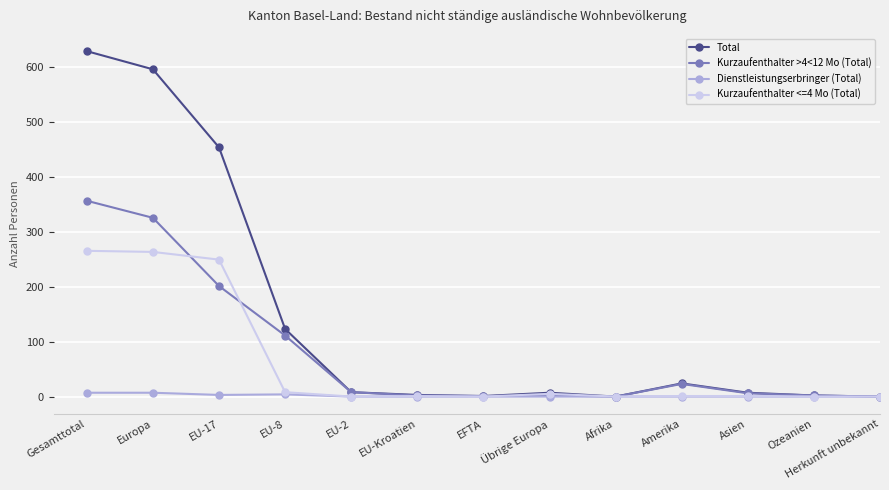

Is it true that Total equals 2 at Ozeanien?

True